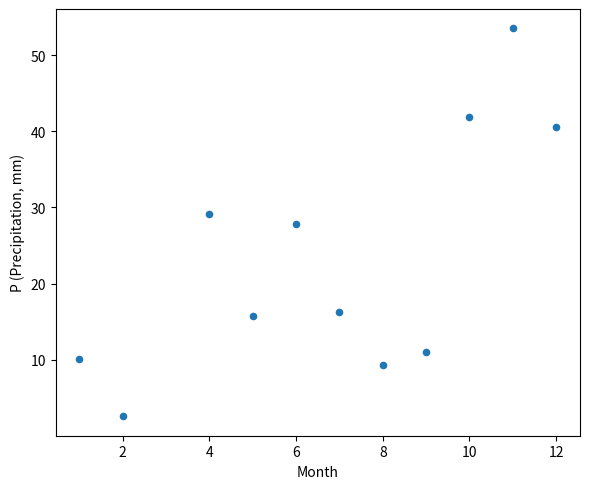

What is the average Y value?

23.5